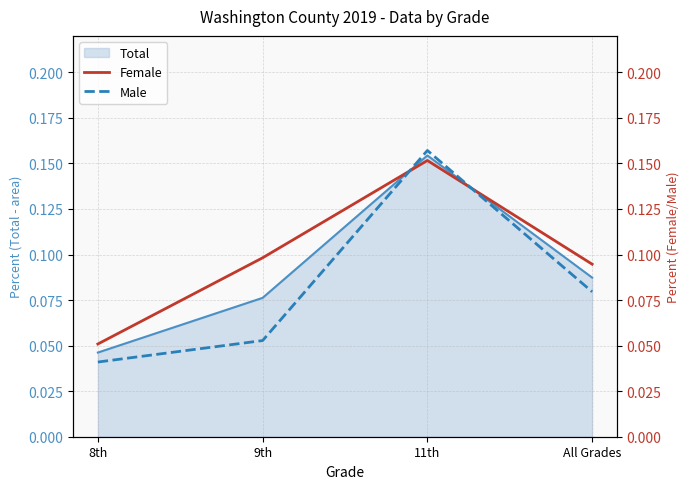

How many Total values are between 0 and 1?

4